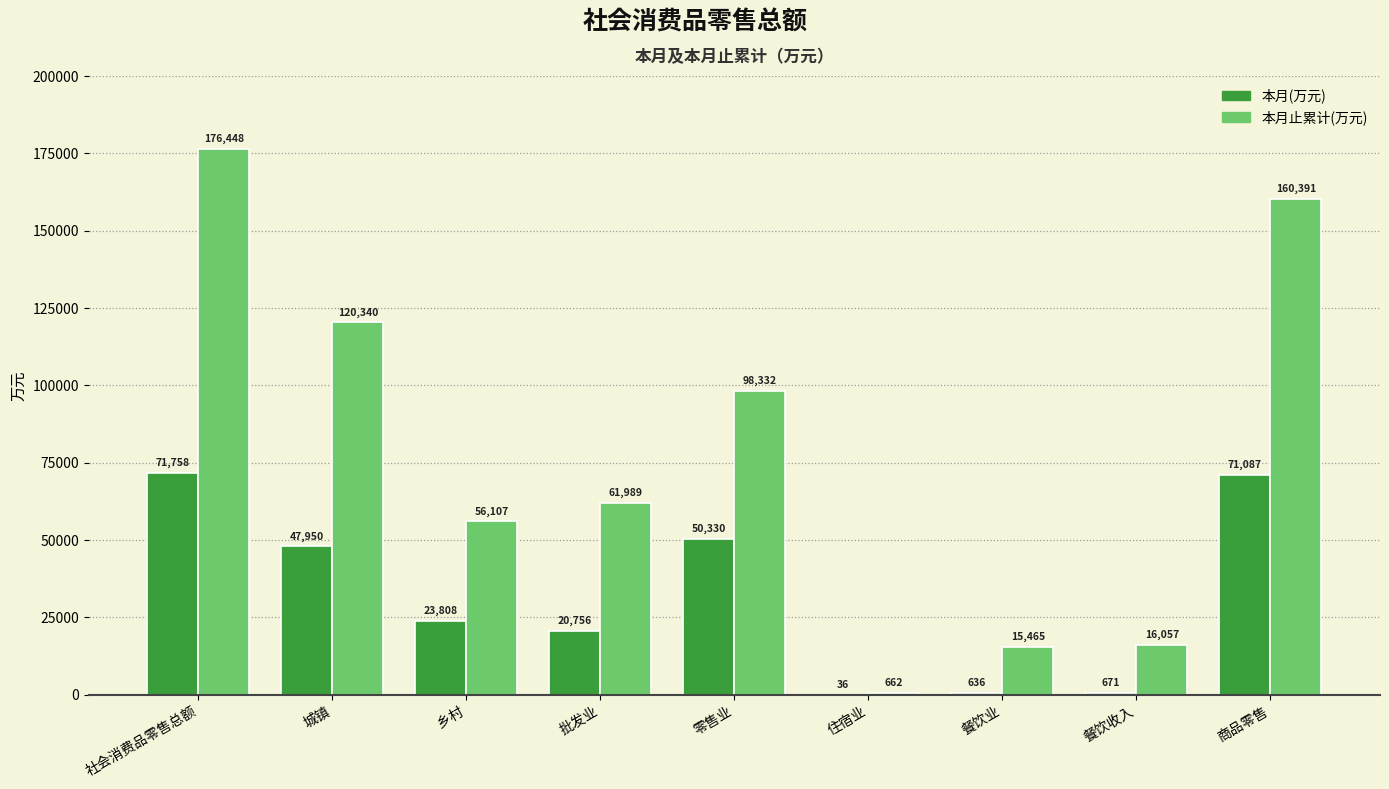

Which series has the widest spread of values?

本月止累计(万元)